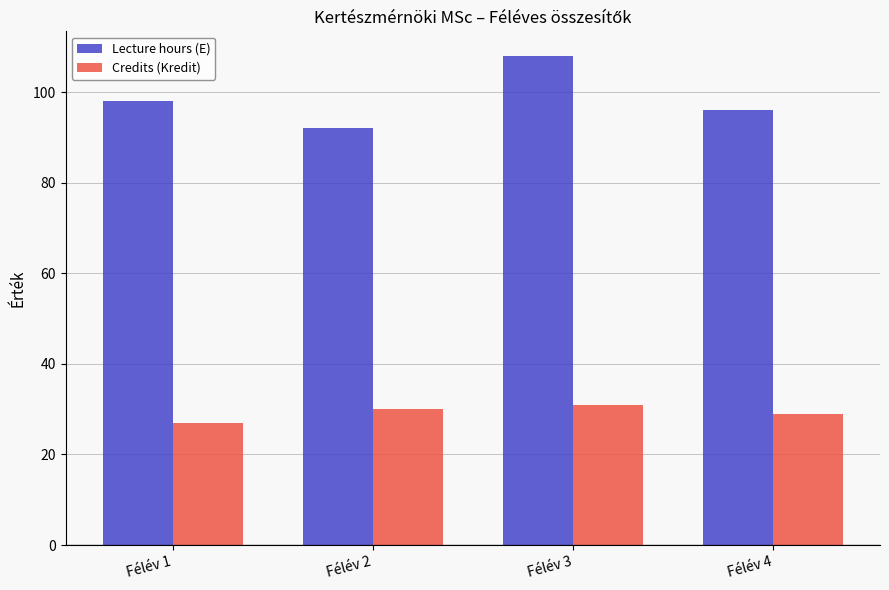

What is the difference between the highest and lowest values at Félév 4?

67